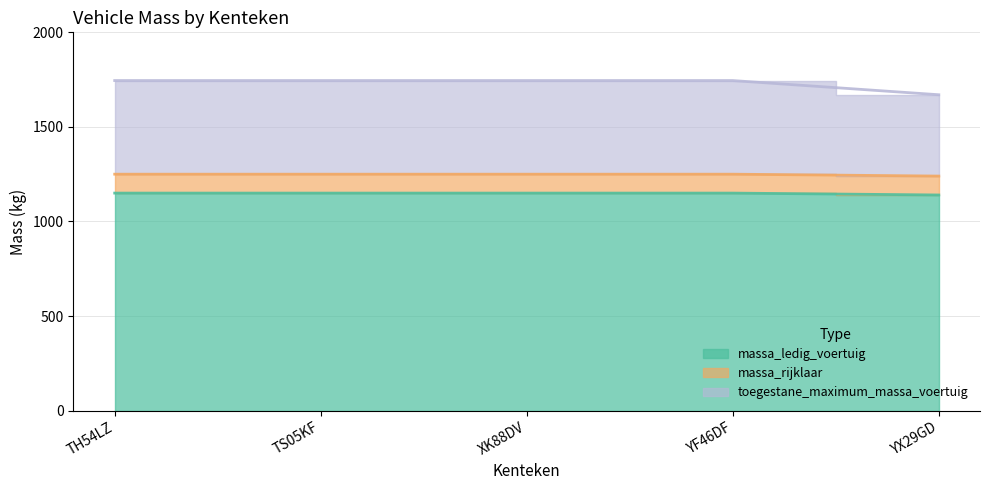

What is the minimum value shown in the chart?

1140